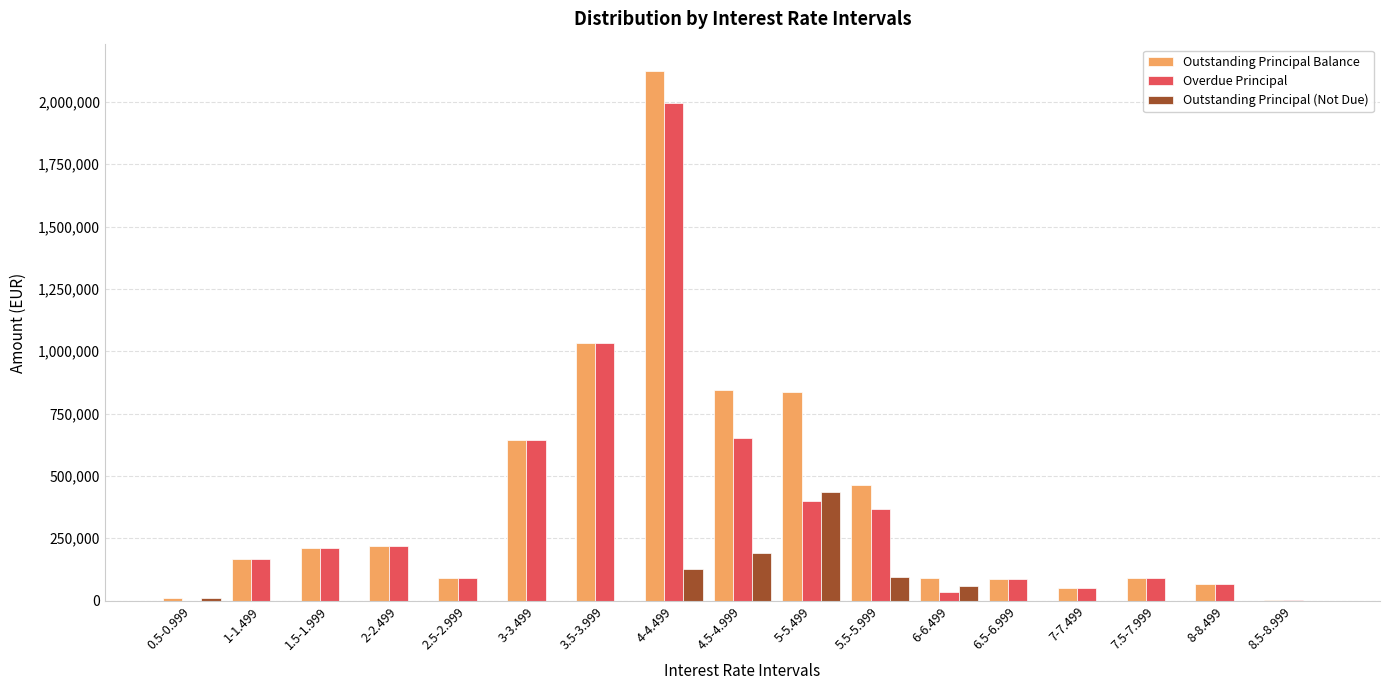

Which series changed the most between 1.5-1.999 and 5-5.499?

Outstanding Principal Balance